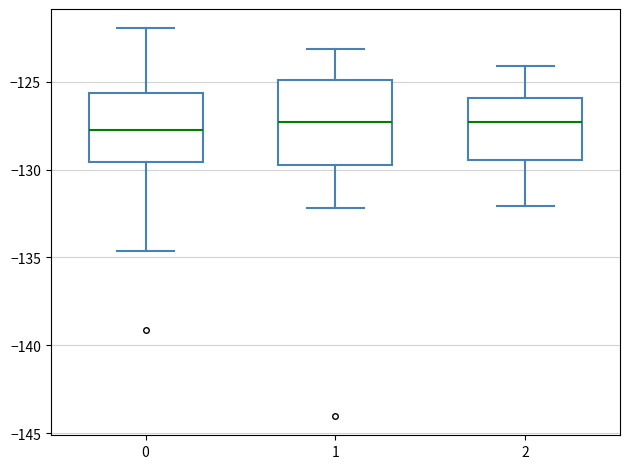

Reading left to right, transcribe this box plot: for each box, give where its median line is, the range the box spans, and where its two whiskers end, as read against the y-axis. The values are not printed on the chart, so give them approximately, as read against the axis.

0: median -128.0, box -129.5 to -125.5, whiskers -134.5 to -122.0
1: median -127.5, box -130.0 to -125.0, whiskers -132.0 to -123.0
2: median -127.5, box -129.5 to -126.0, whiskers -132.0 to -124.0